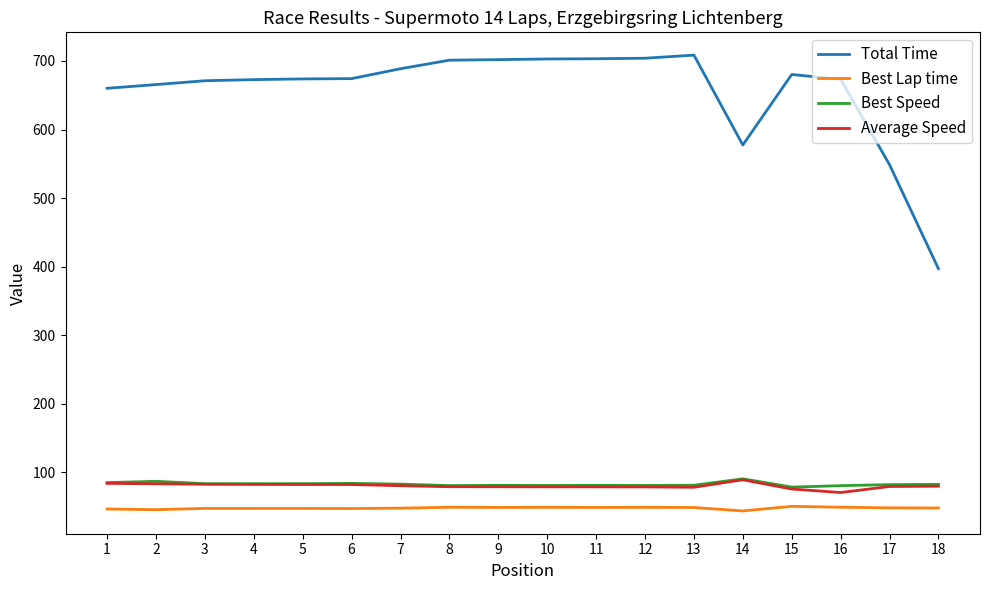

Between 1 and 10, which series saw the biggest shift?

Total Time